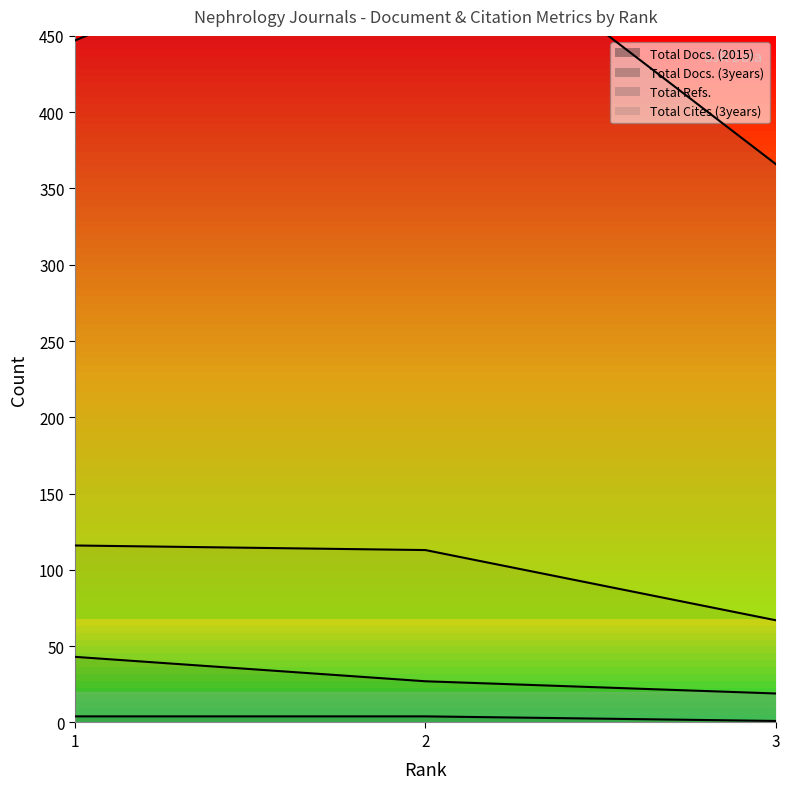

What is the minimum value shown in the chart?

1